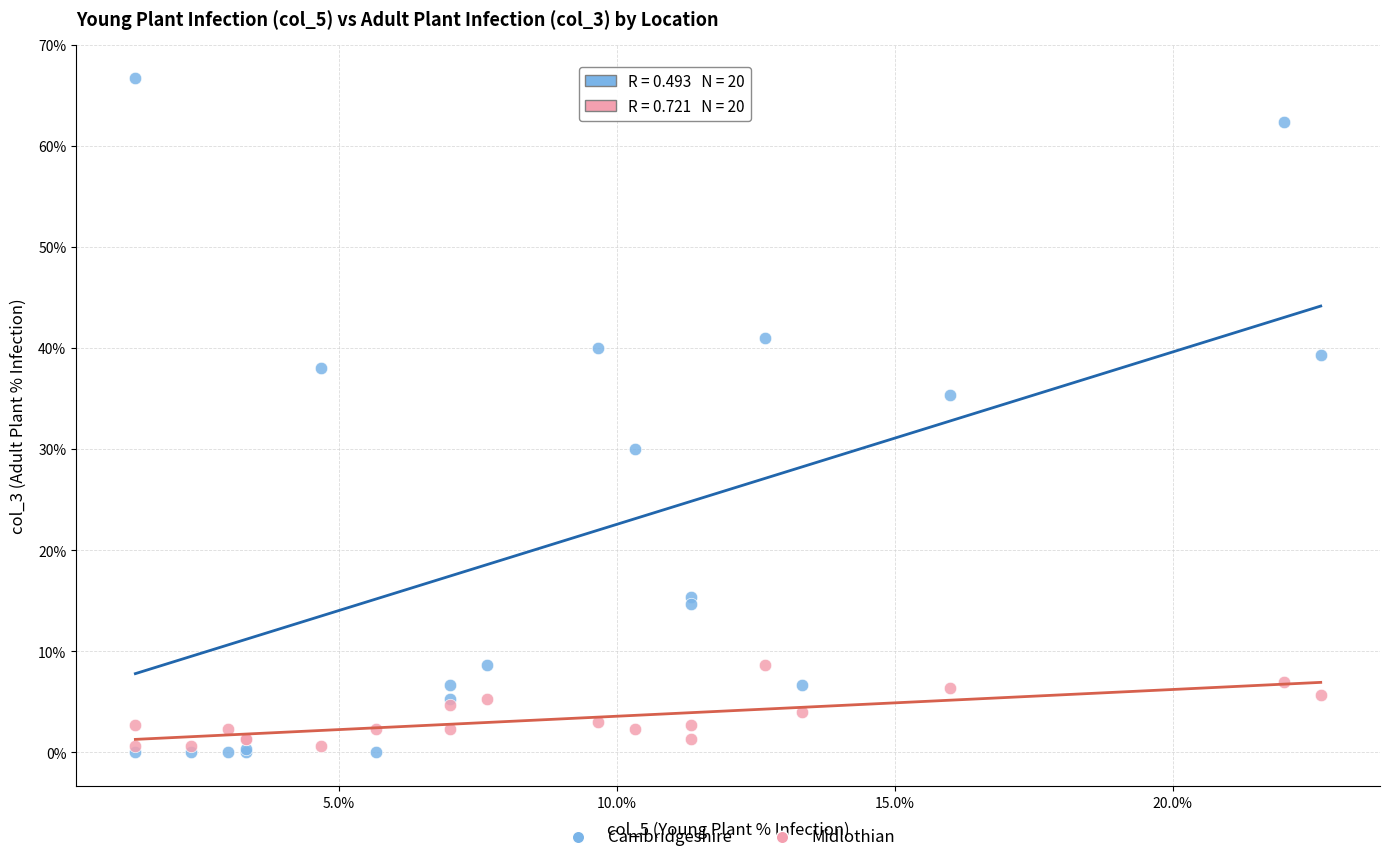

What are all the series names shown in the legend?

Cambridgeshire, Midlothian